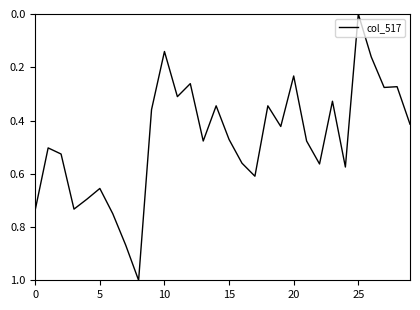

What is the maximum value shown in the chart?

1.0